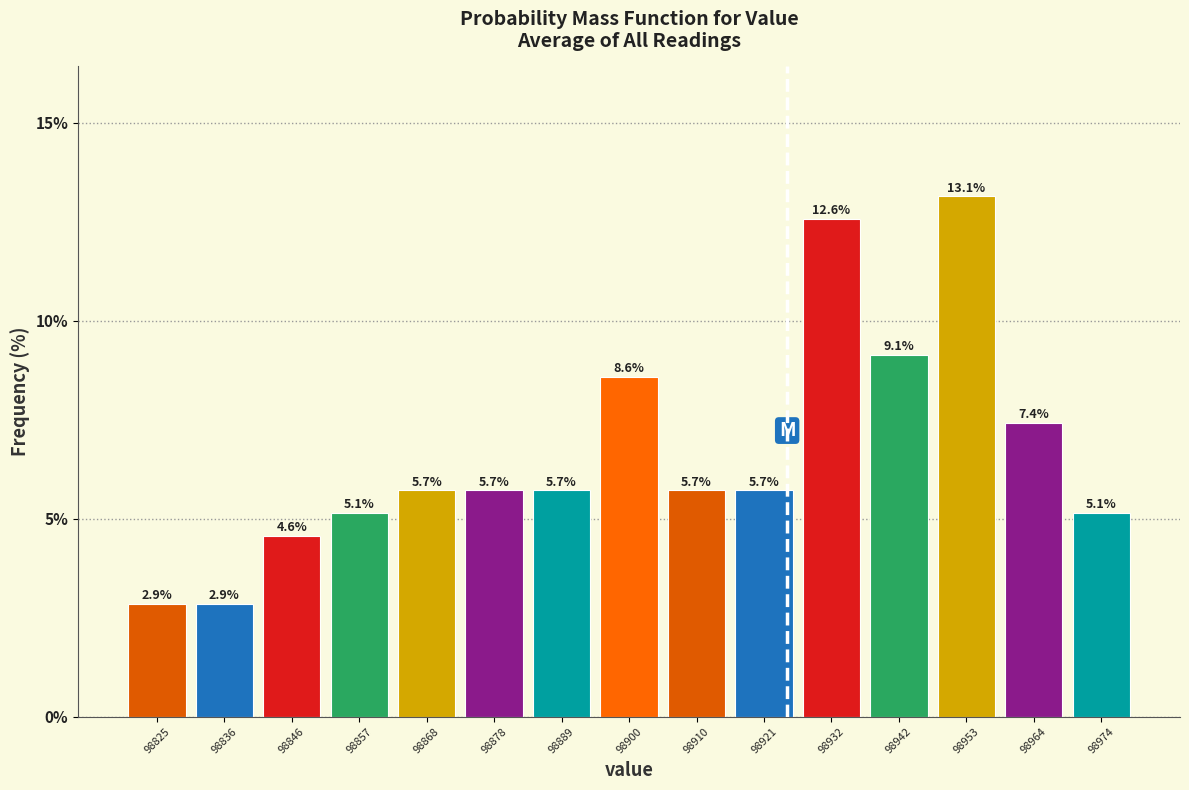

Reading left to right, list every bar in this chart as the range it spans on the x-axis followed by its height. The bar edges are not printed on the chart, so give them approximately, as read against the axis.

98820 to 98830: 2.9
98830 to 98842: 2.9
98842 to 98852: 4.6
98852 to 98862: 5.1
98862 to 98874: 5.7
98874 to 98884: 5.7
98884 to 98894: 5.7
98894 to 98906: 8.6
98906 to 98916: 5.7
98916 to 98926: 5.7
98926 to 98938: 12.6
98938 to 98948: 9.1
98948 to 98958: 13.1
98958 to 98970: 7.4
98970 to 98980: 5.1